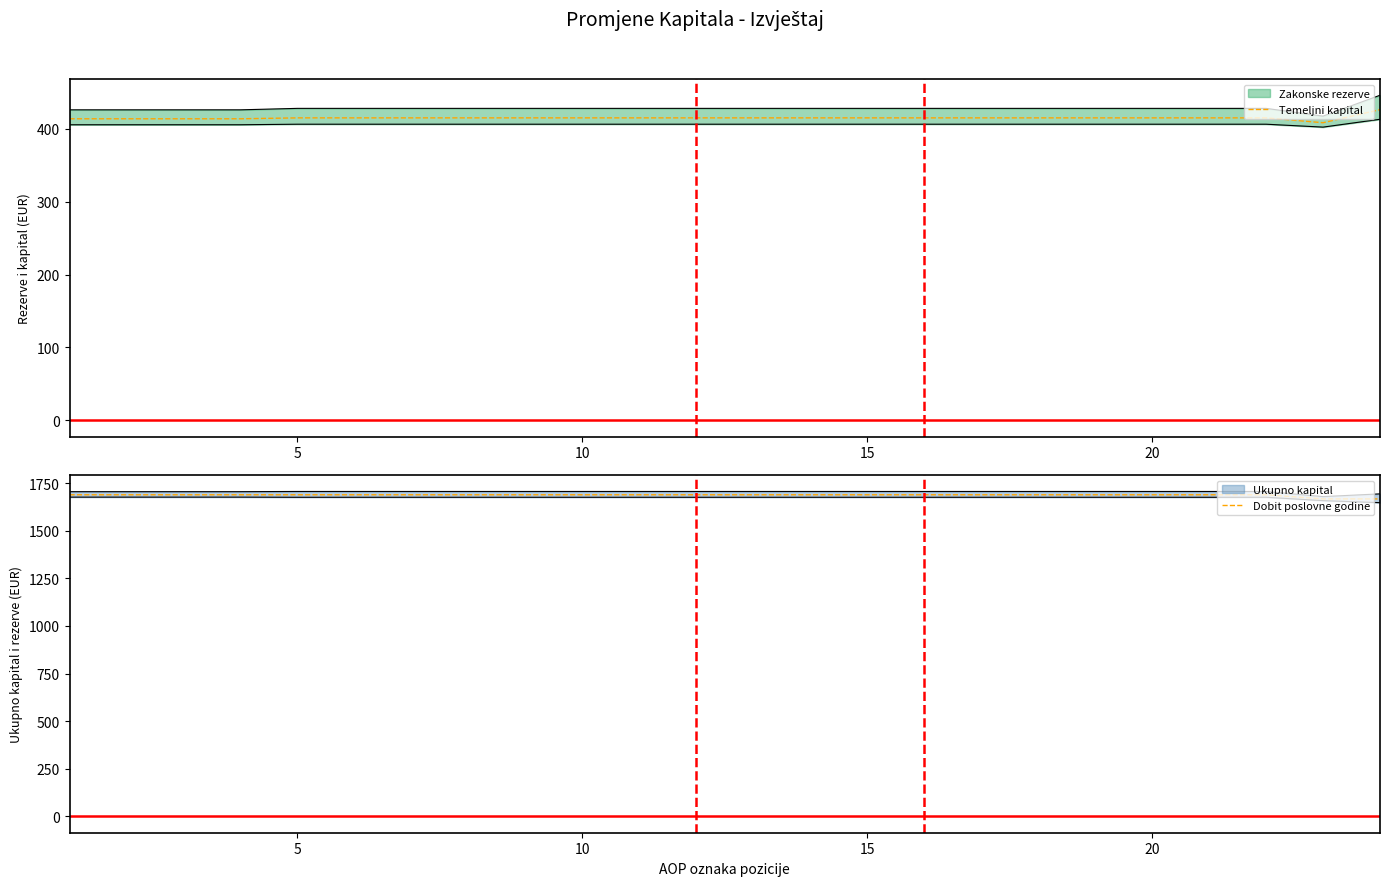

What is the minimum value for Temeljni kapital?

408.6